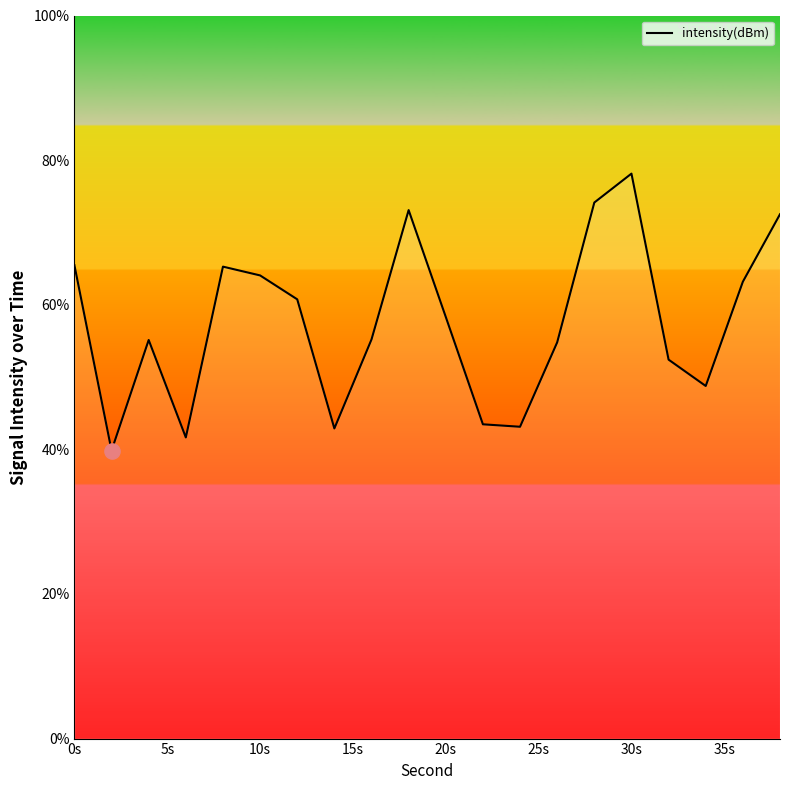

What is the greatest value displayed?

78.1